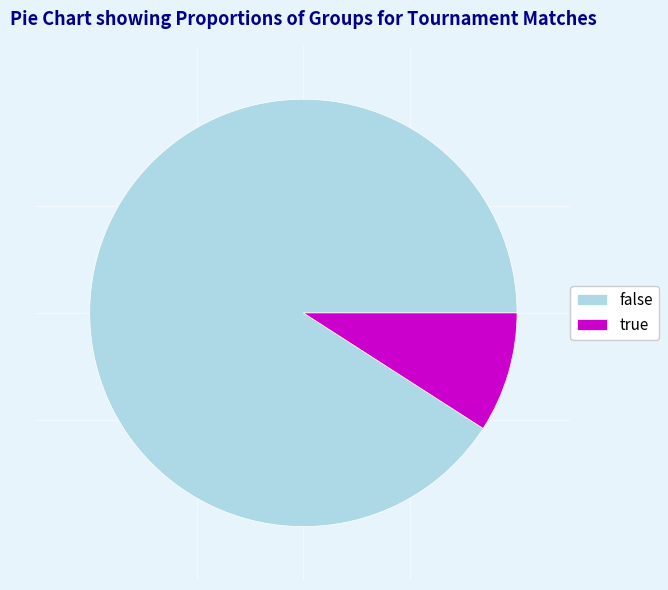

How many slices are in this pie chart?

2